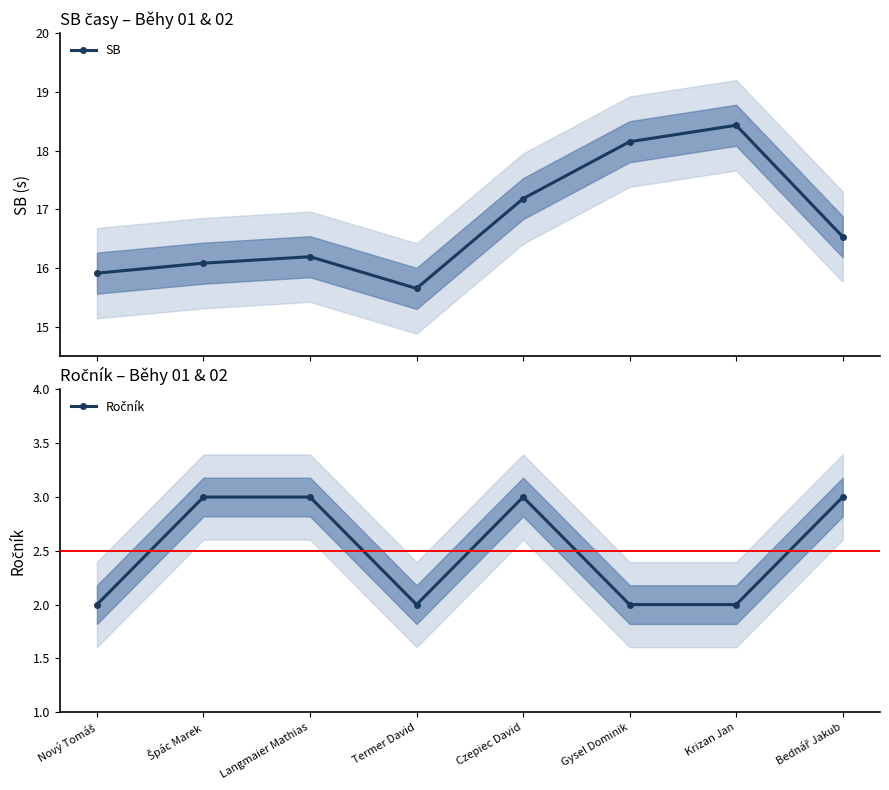

What is the total value across all series at Bednář Jakub?

19.5